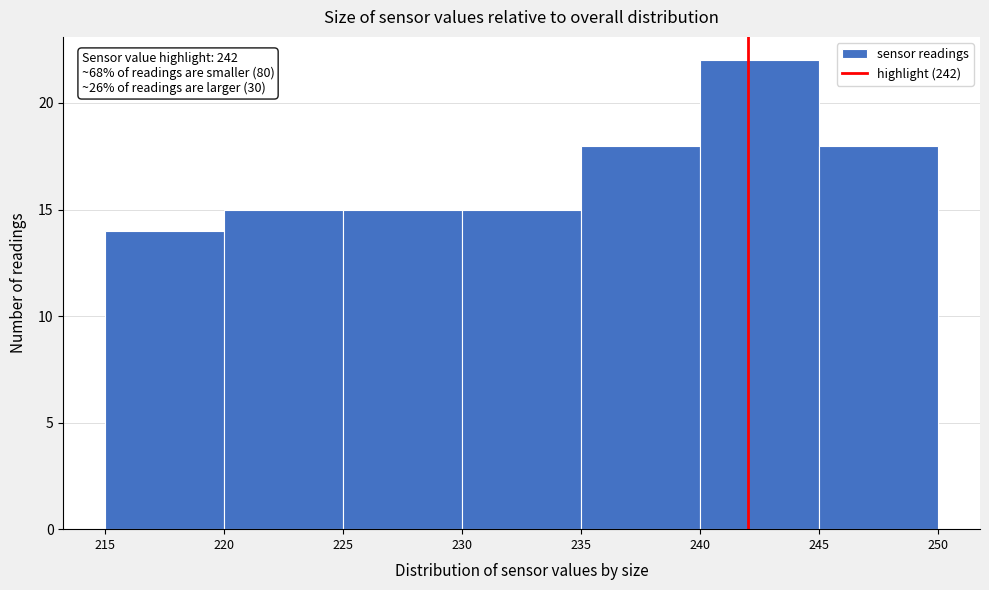

Over which range of the x-axis is the bar tallest?

240 to 245